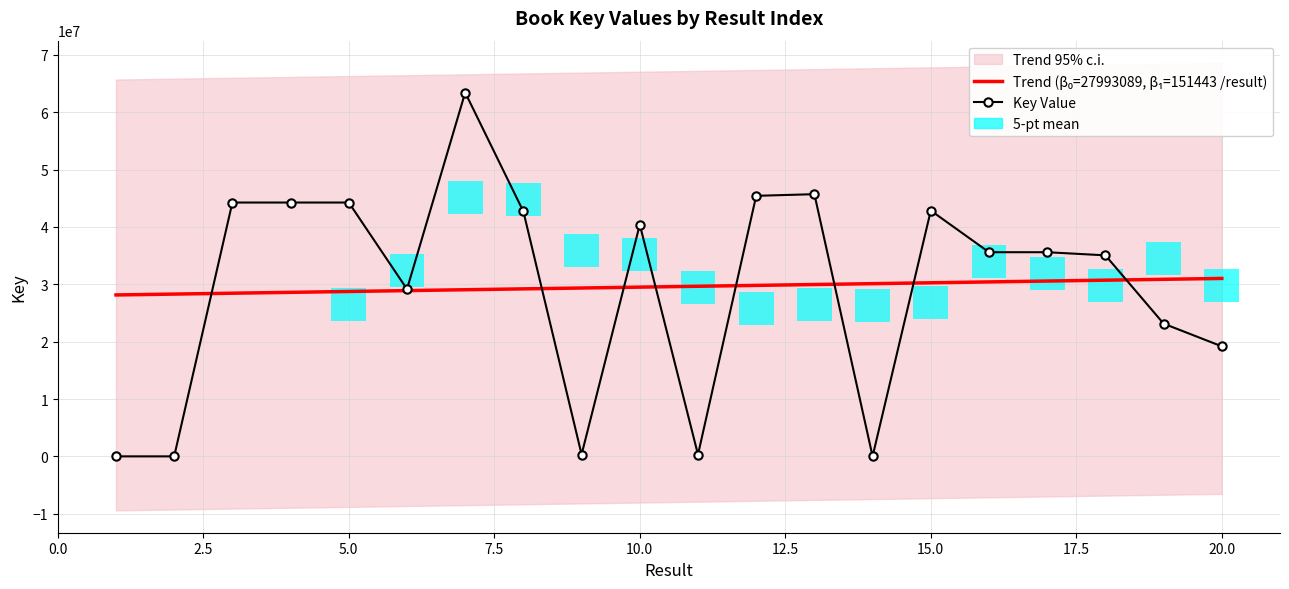

Reading left to right, extract all data points from this chart.

1=5631	2=5978	3=44254507	4=44254553	5=44254525	6=29160574	7=63426182	8=42692213	9=329274	10=40405688	11=313748	12=45423697	13=45710981	14=7427	15=42852322	16=35595567	17=35593513	18=35048623	19=23144382	20=19185503